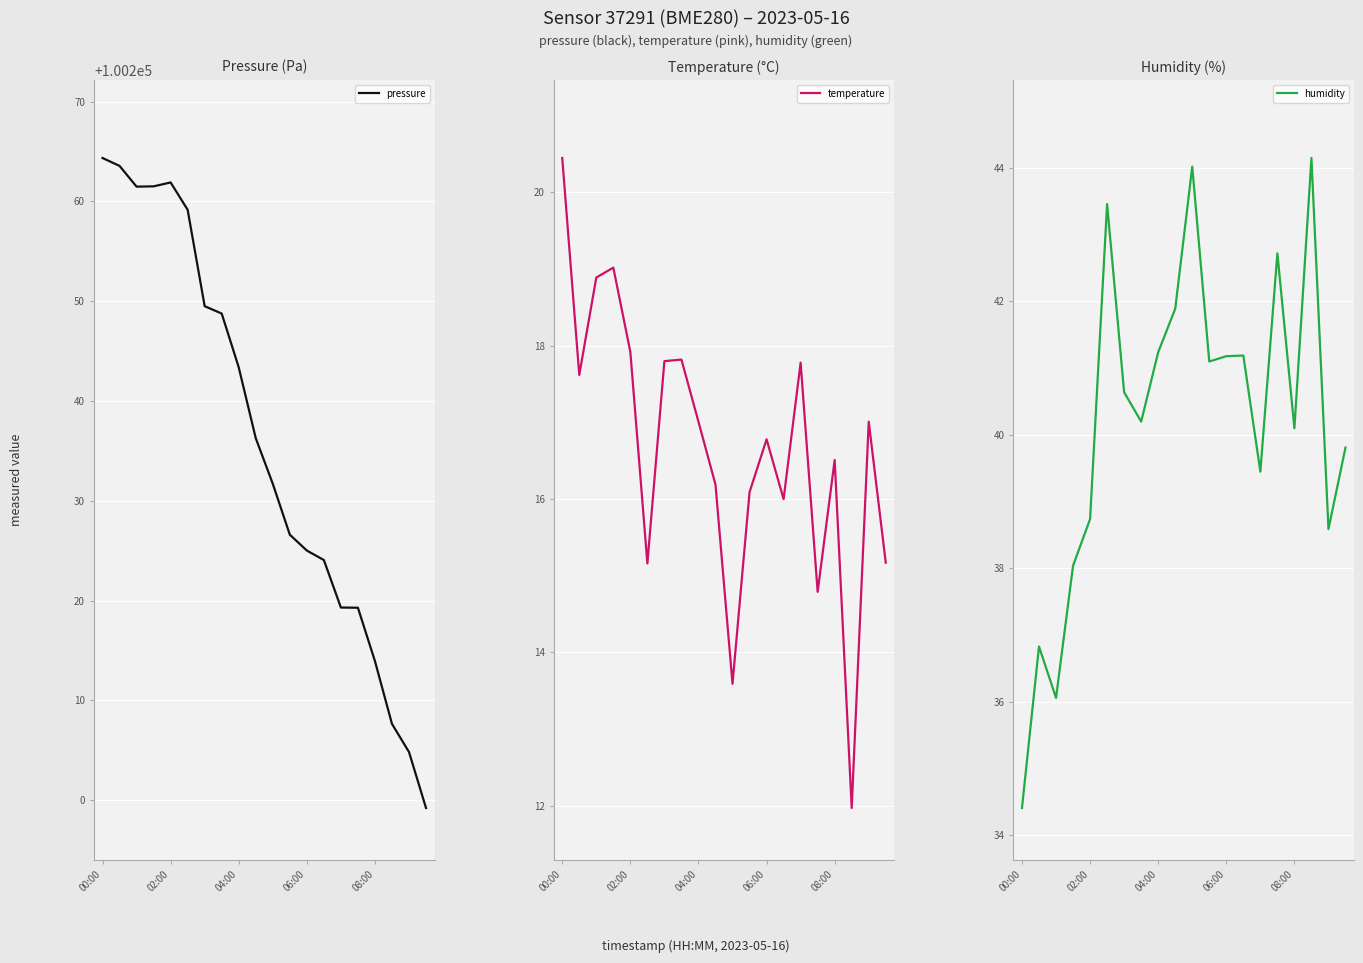

True or false: pressure has a value of 100264.4 at 00:00.

True